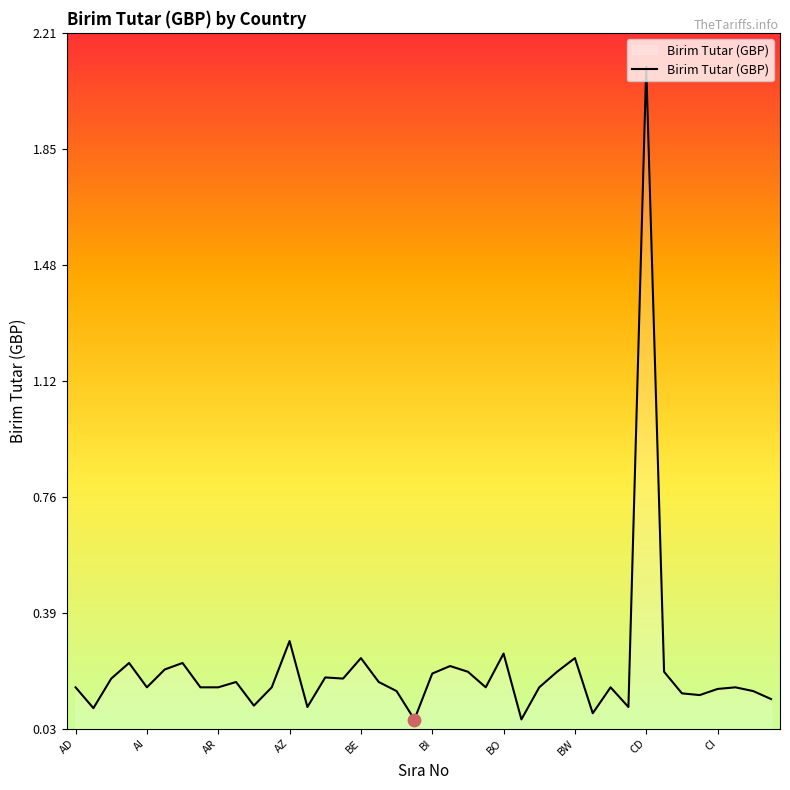

What is the difference between the maximum and minimum values?

2.0